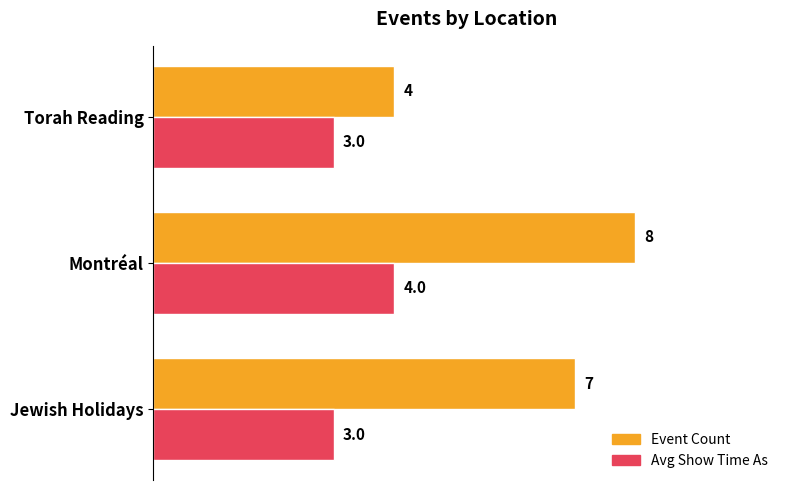

At which category is the sum across all series the highest?

Montréal